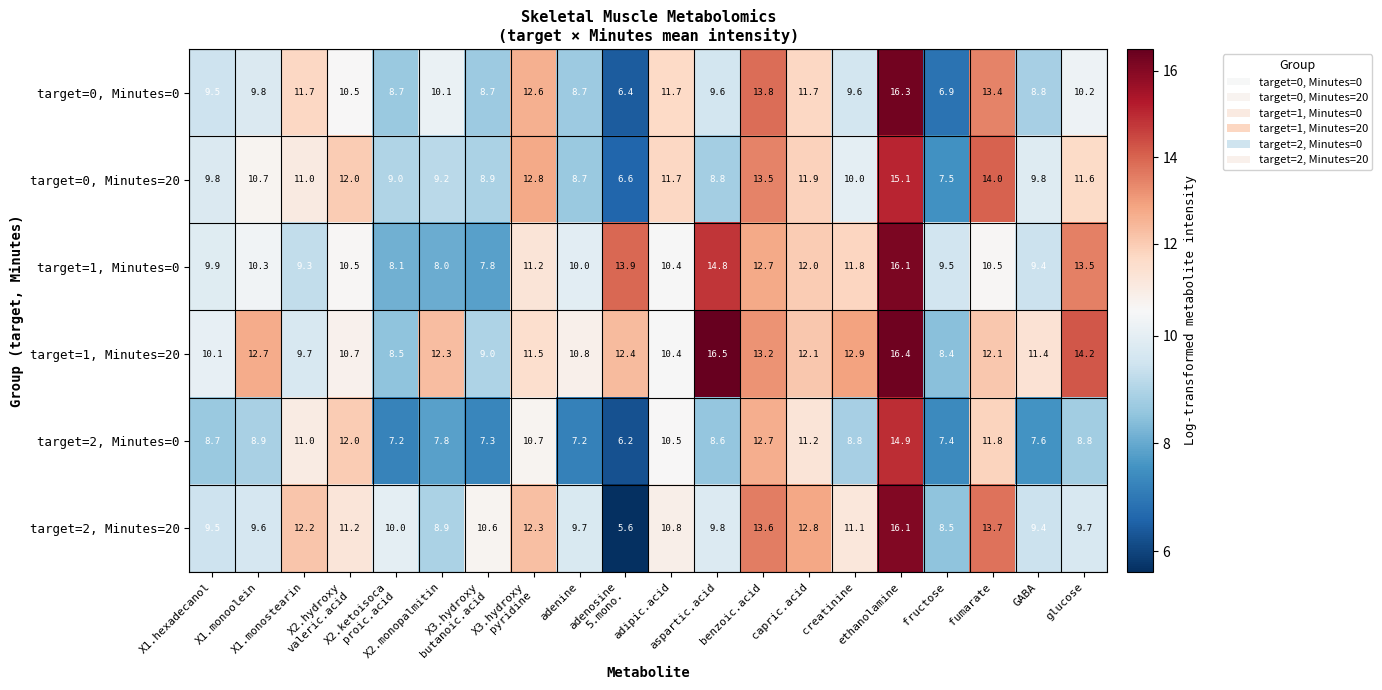

Which series has the widest spread of values?

target=2, Minutes=20